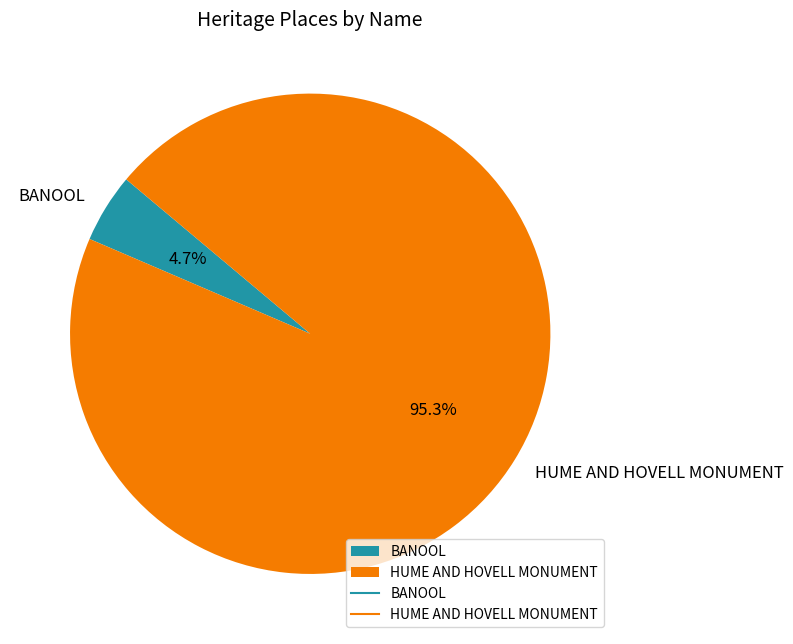

Which category accounts for the majority?

HUME AND HOVELL MONUMENT